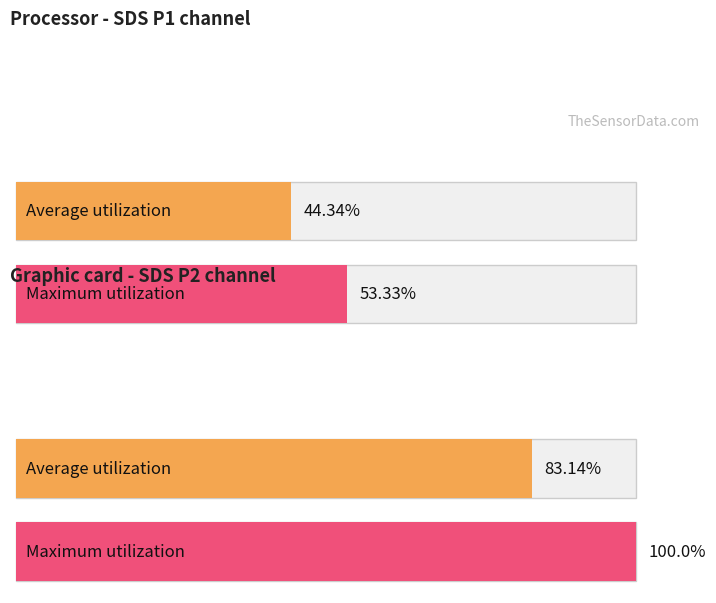

Is the value of Maximum utilization at SDS_P1 greater than the value of Average utilization at SDS_P2?

No